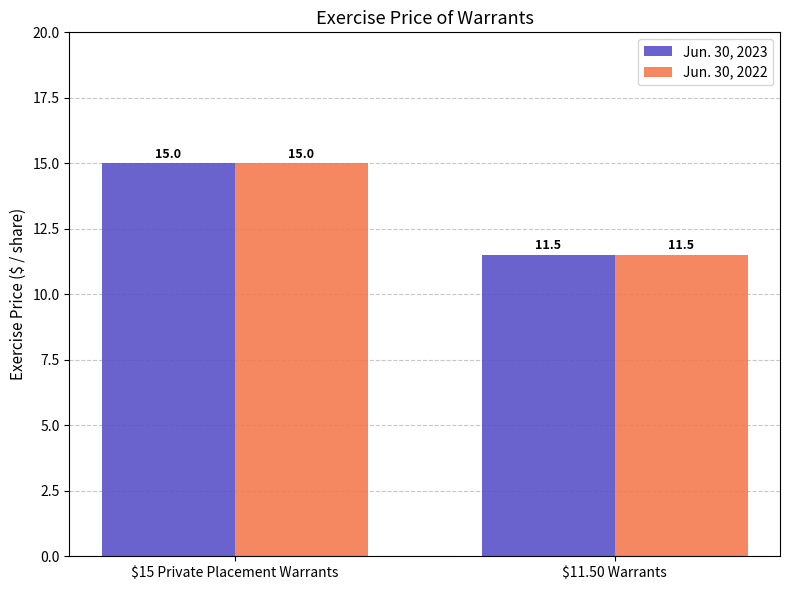

Reading left to right, transcribe all the data shown in this chart.

Jun. 30, 2023: 15.0	11.5
Jun. 30, 2022: 15.0	11.5